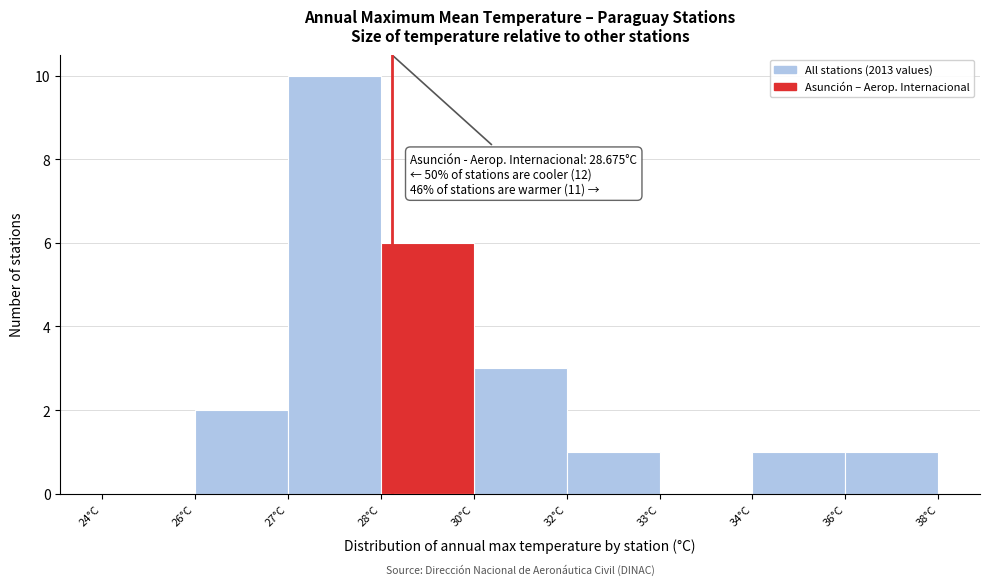

Reading right to left, what are all the values shown in this chart?

36°C=1	34°C=1	33°C=0	32°C=1	30°C=3	28°C=6	27°C=10	26°C=2	24°C=0